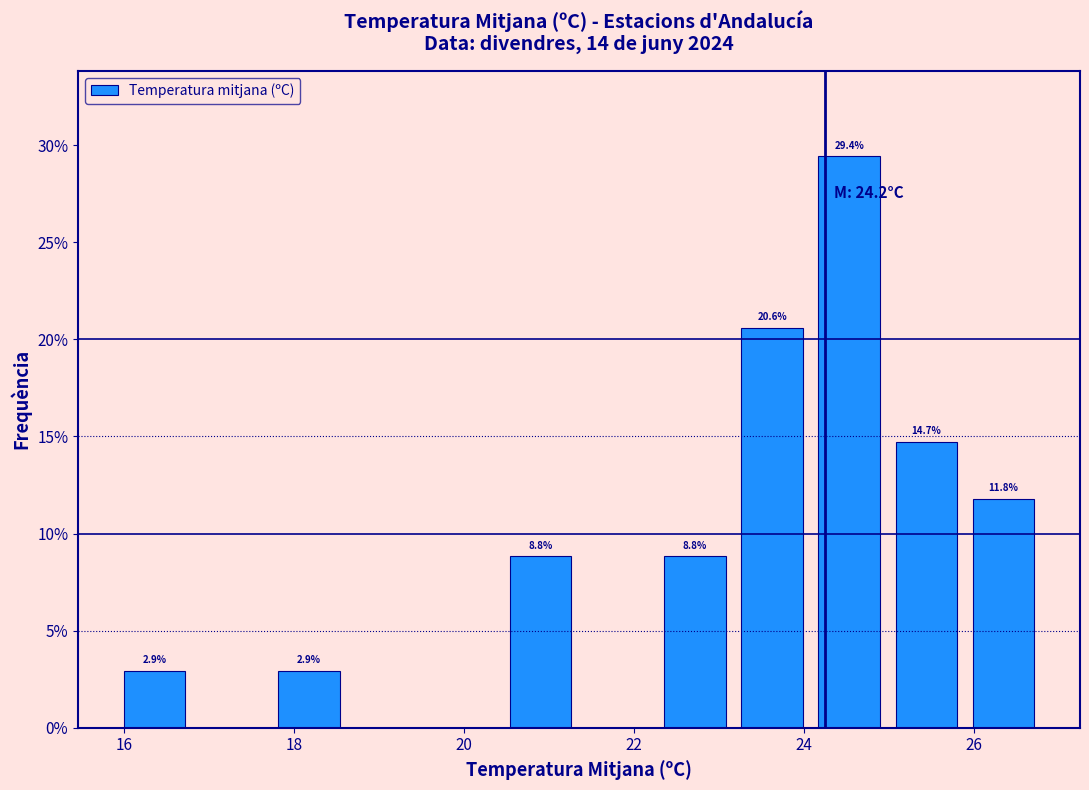

Which range on the x-axis has the tallest bar?

24.0 to 25.0